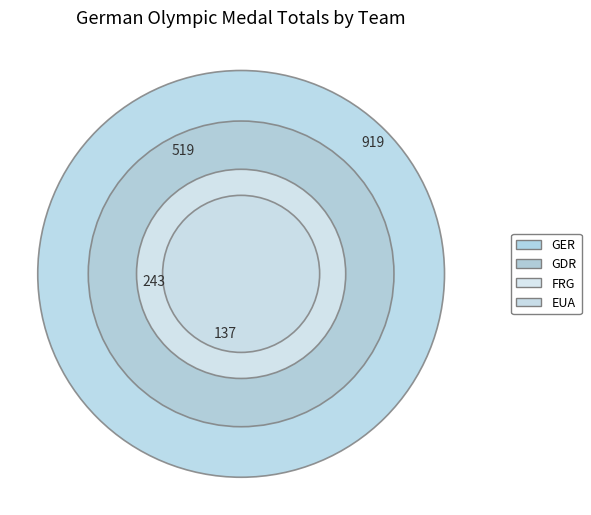

What percentage is the GDR slice, to the nearest percent?

29%